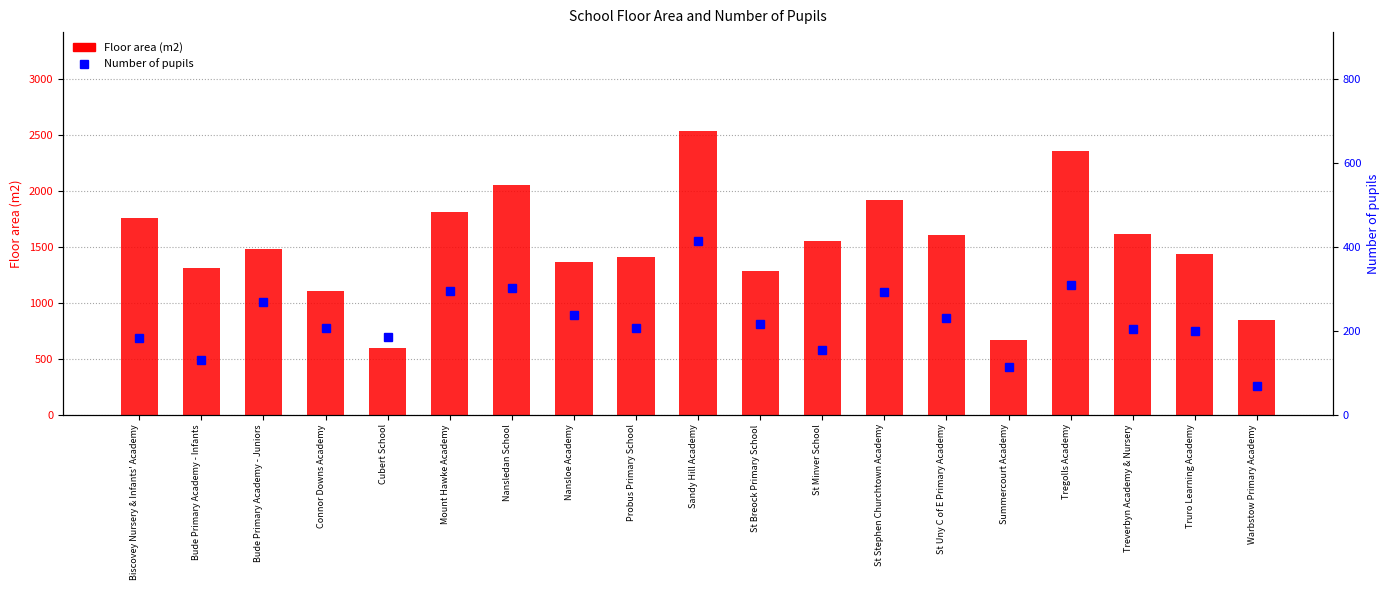

What are all the series names shown in the legend?

Floor area (m2), Number of pupils